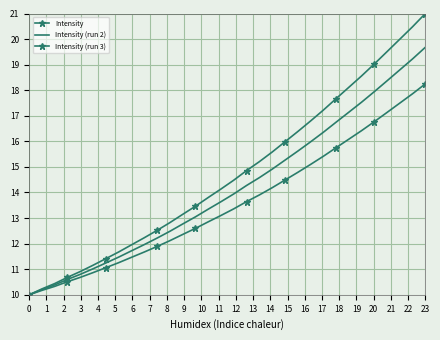

How many values in the Intensity series are below 14?

15